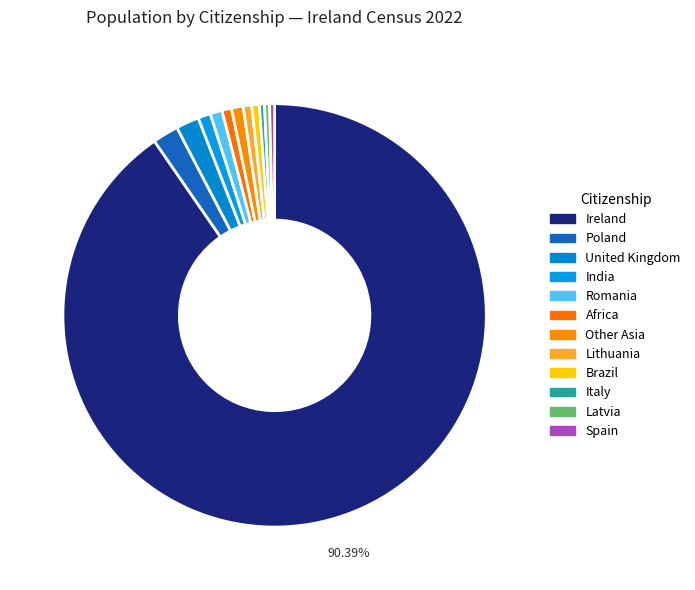

Which has a higher value, United Kingdom or Other Asia?

United Kingdom